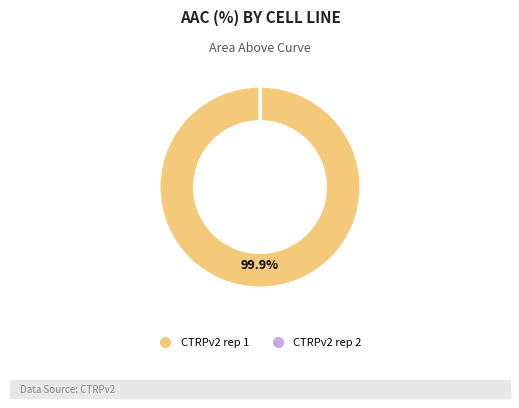

To the nearest percent, what percentage of the pie is CTRPv2 rep 1?

100%